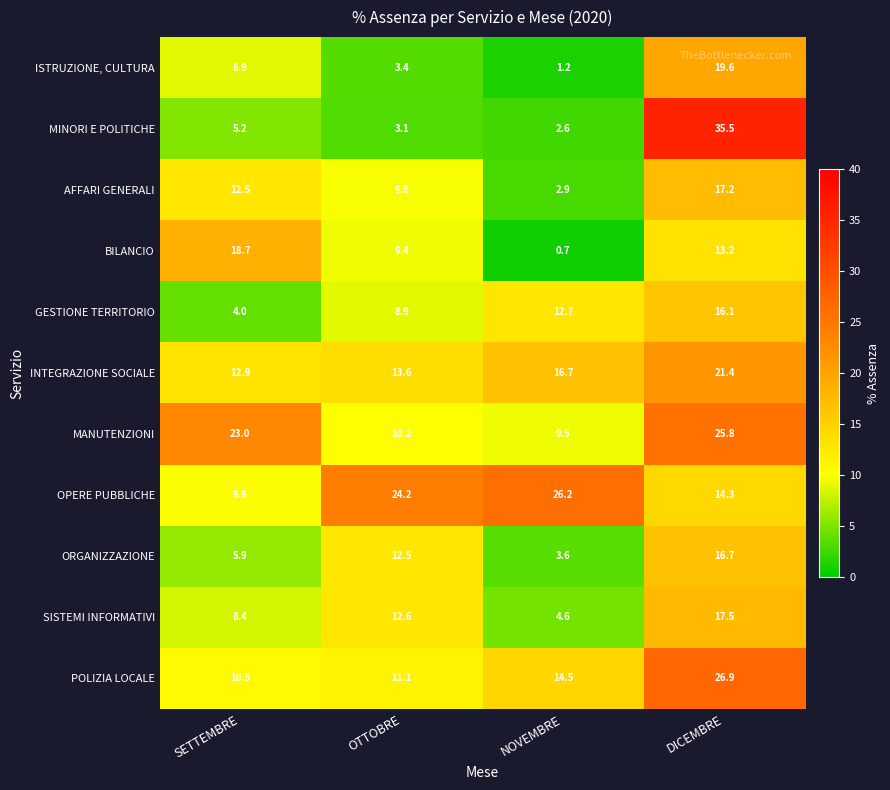

What is the spread (max minus min) of values at OTTOBRE?

21.1